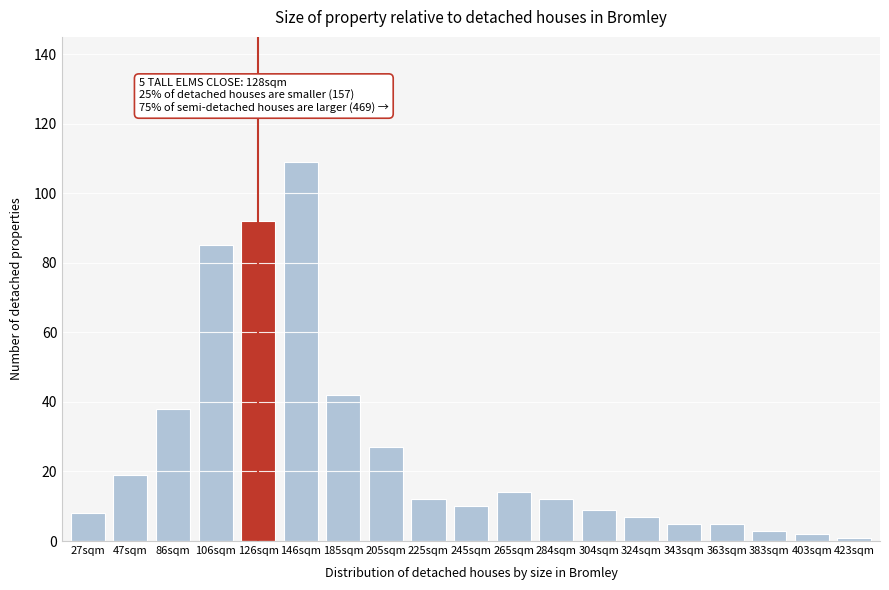

Reading left to right, extract all data points from this chart.

27sqm=8	47sqm=19	86sqm=38	106sqm=85	126sqm=92	146sqm=109	185sqm=42	205sqm=27	225sqm=12	245sqm=10	265sqm=14	284sqm=12	304sqm=9	324sqm=7	343sqm=5	363sqm=5	383sqm=3	403sqm=2	423sqm=1